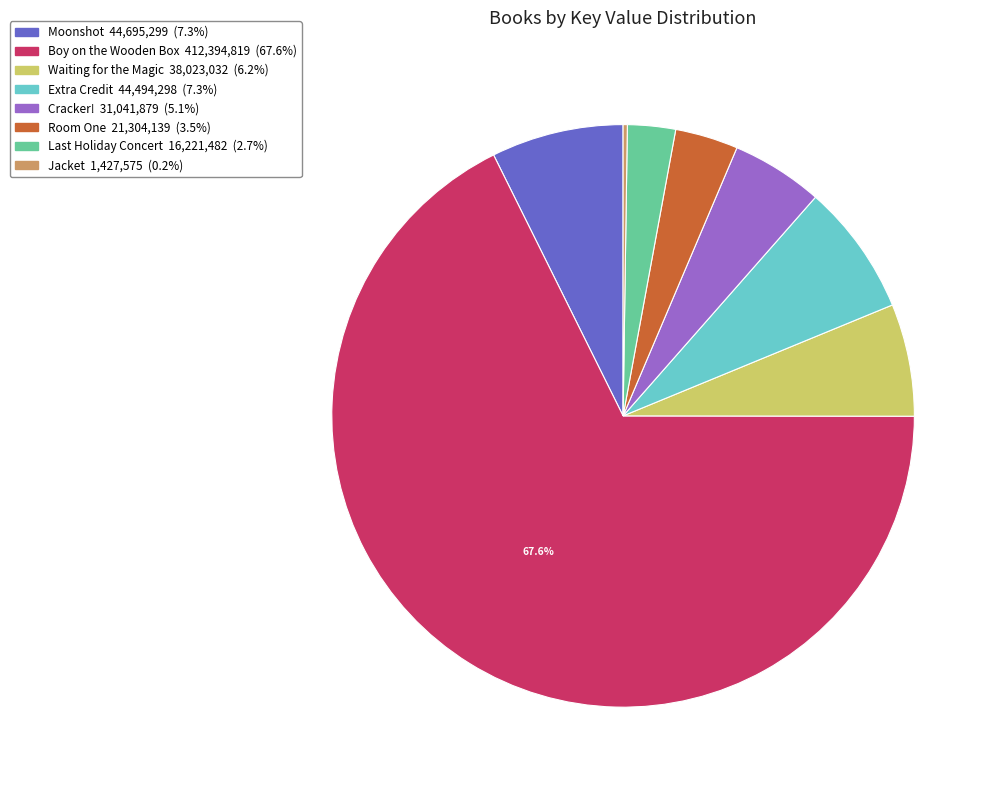

Approximately how many times larger is the value at Boy on the Wooden Box compared to Extra Credit?

9.3